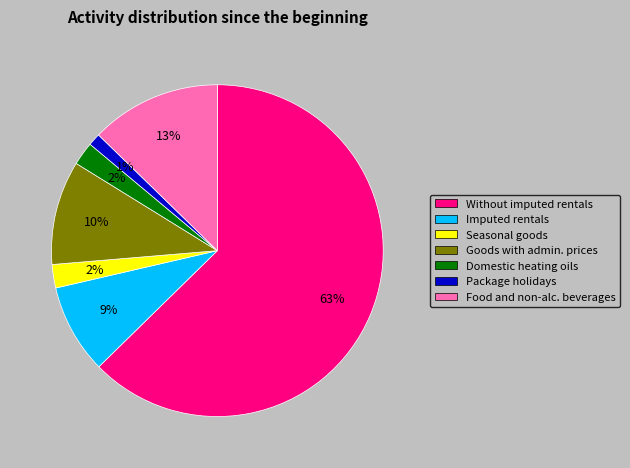

Combined, do Food and non-alc. beverages and Without imputed rentals account for over 50%?

Yes